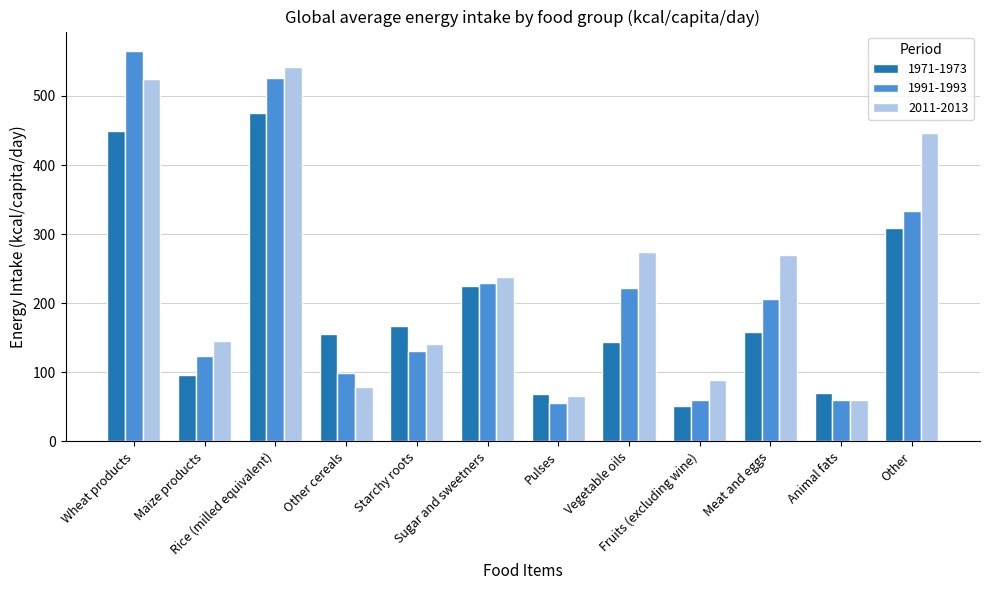

What is the difference between the second highest and second lowest values in the 1991-1993 series?

467.0